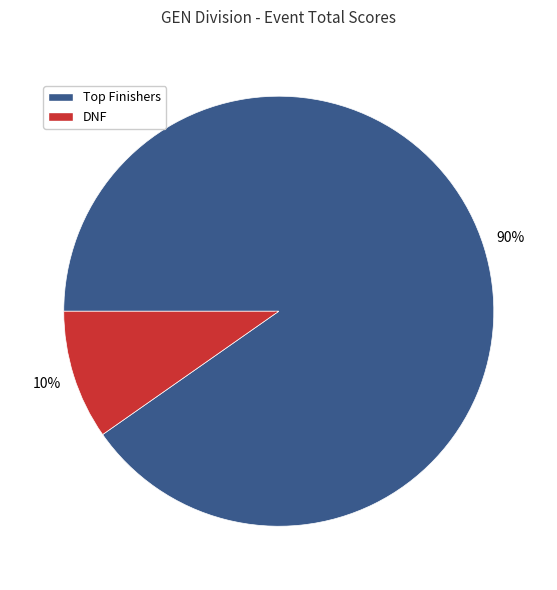

To the nearest percent, what is the average slice percentage?

50%